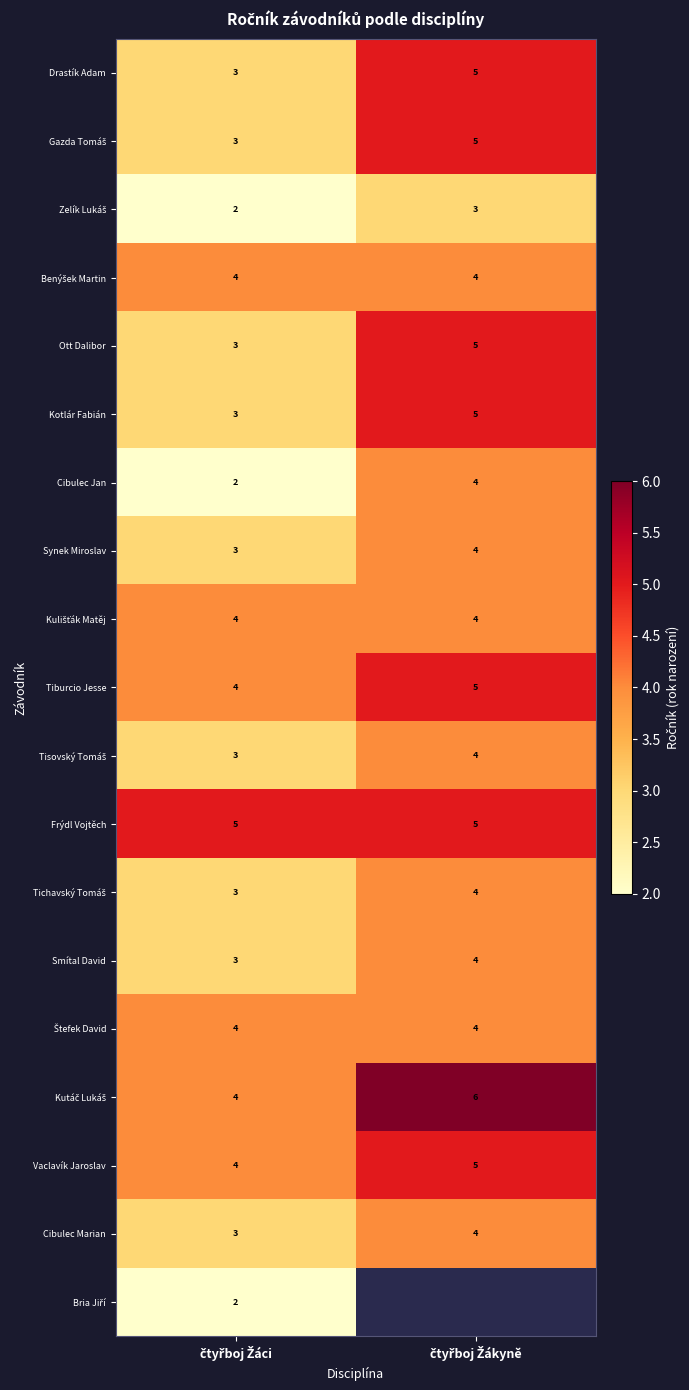

Count the number of data series in this chart.

19